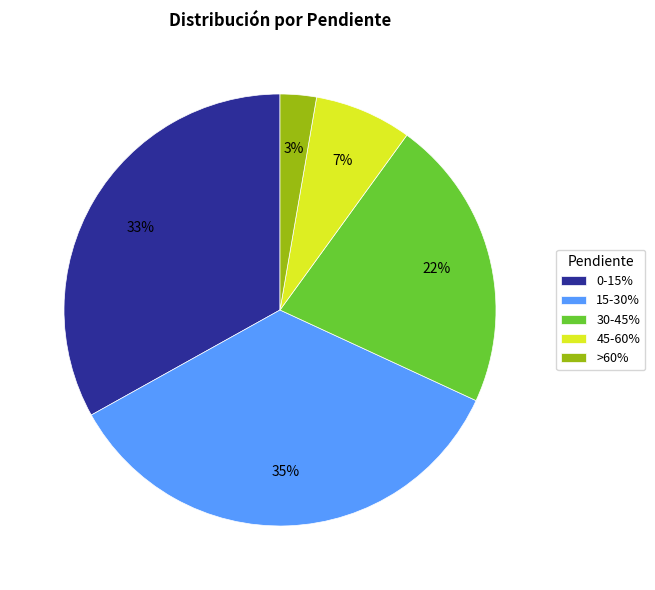

To the nearest percent, what portion does 45-60% represent?

7%